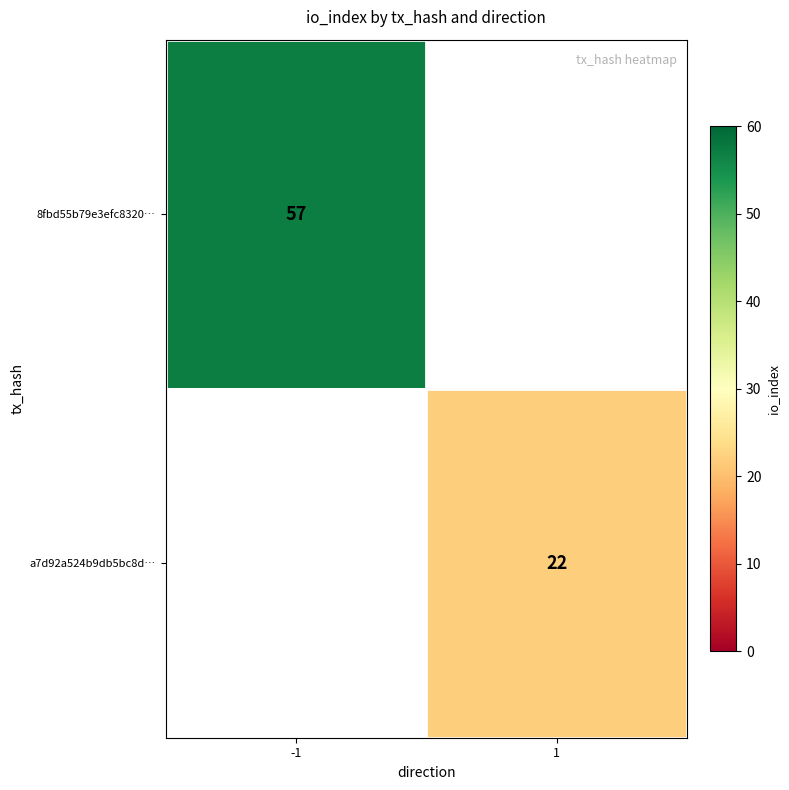

What is the minimum value shown in the chart?

22.0